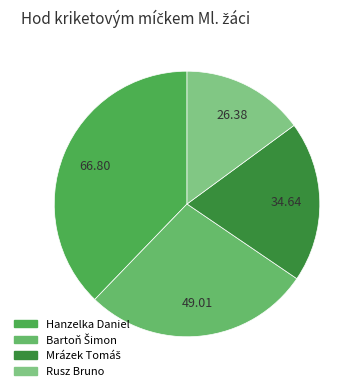

Which has a higher value, Hanzelka Daniel or Mrázek Tomáš?

Hanzelka Daniel